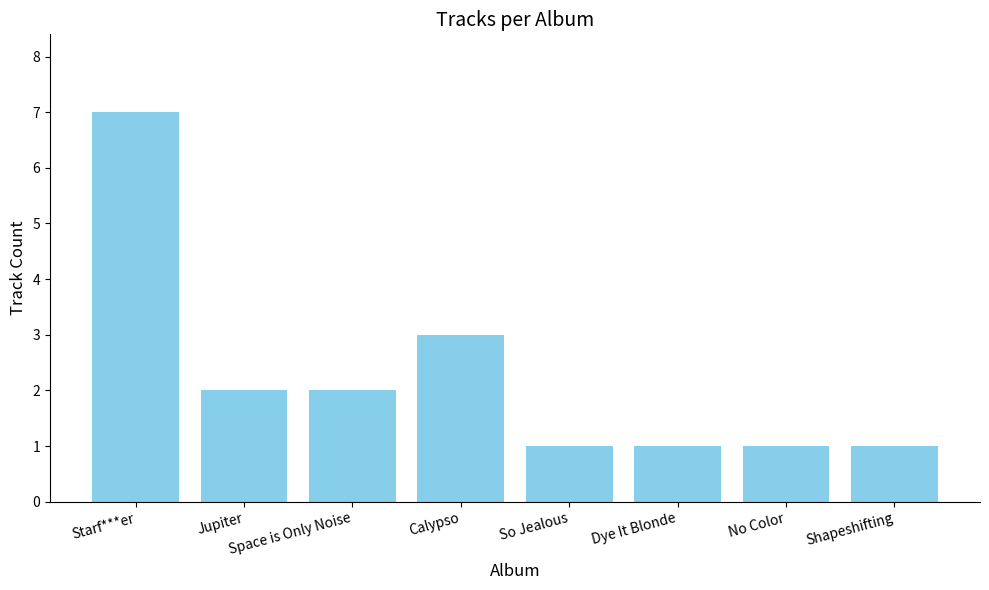

What is the ratio of the value at Calypso to the value at Starf***er?

0.4